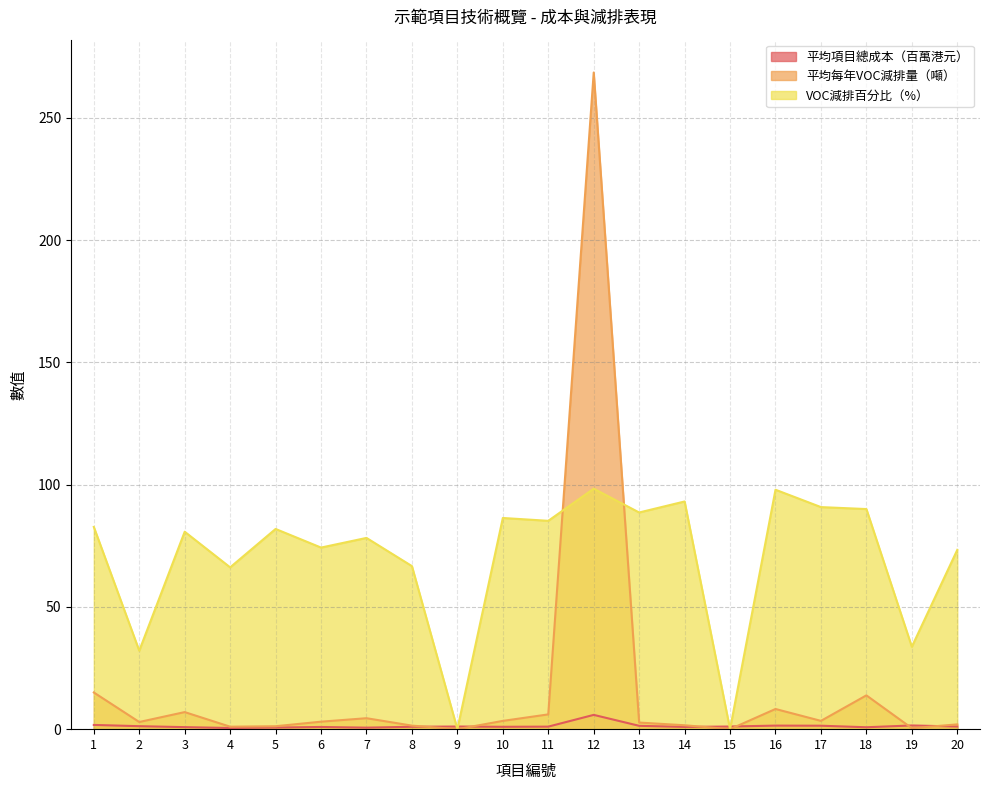

Which category has the lowest value in the 平均每年VOC減排量（噸） series?

9